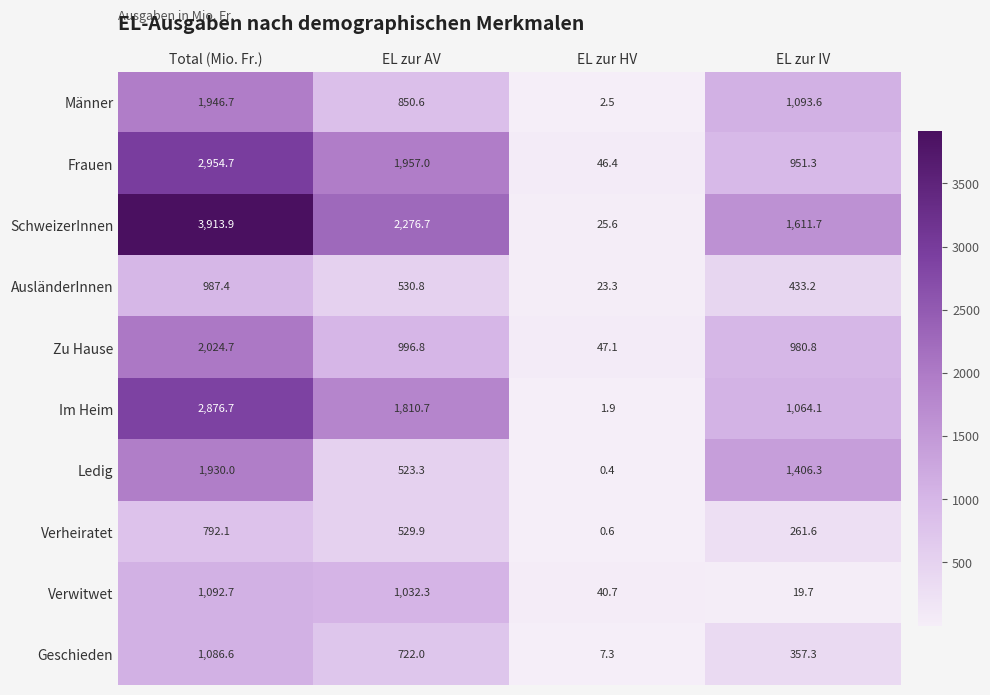

Where is SchweizerInnen nearest to the value 1969?

EL zur AV